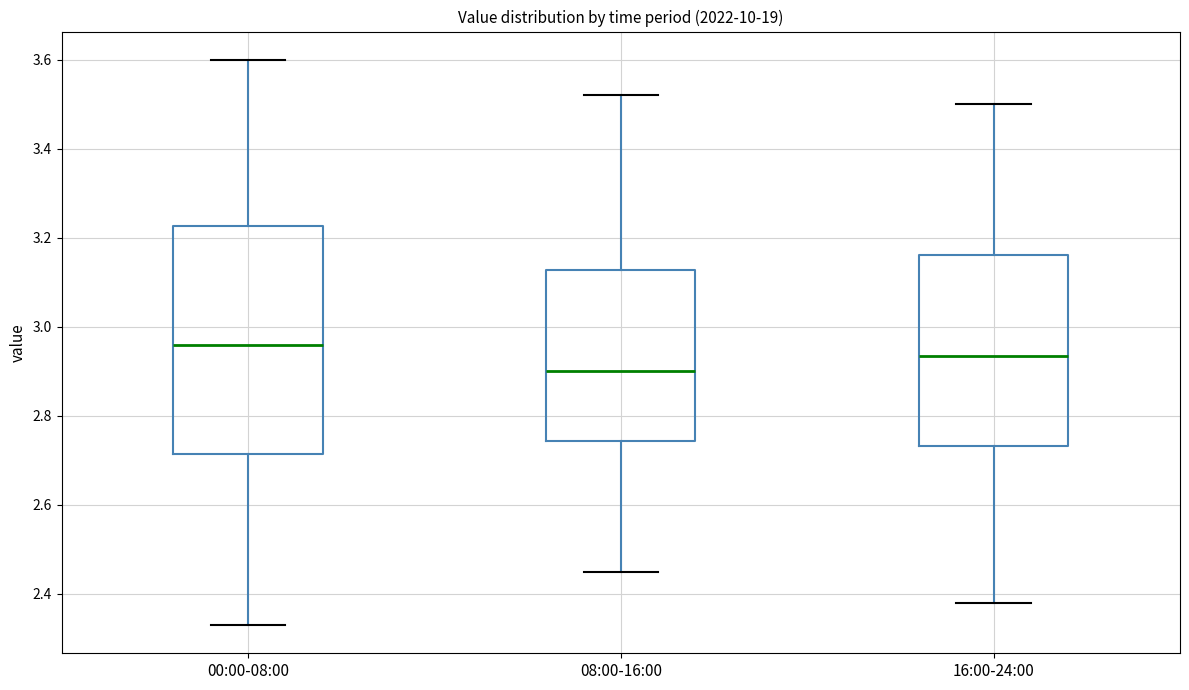

Which box has the lowest median line?

08:00-16:00